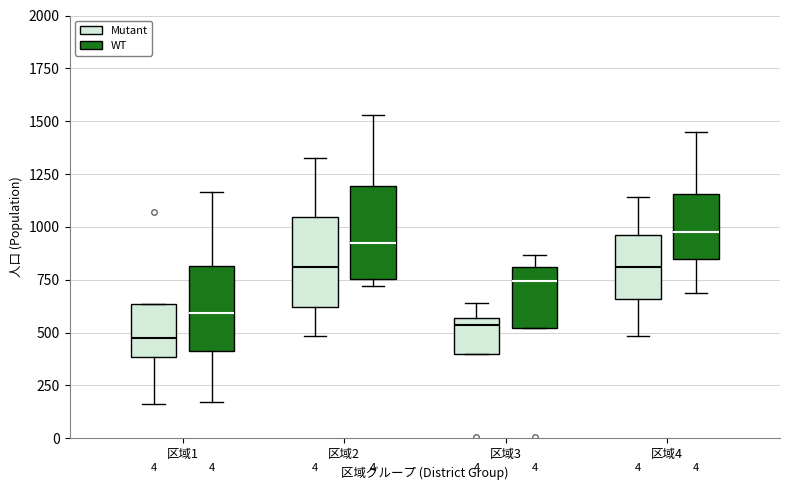

Reading left to right, transcribe this box plot: for each box, give where its median line is, the range the box spans, and where its two whiskers end, as read against the y-axis. The values are not printed on the chart, so give them approximately, as read against the axis.

区域1 (Mutant): median 500, box 400 to 650, whiskers 150 to 650
区域1 (WT): median 600, box 400 to 800, whiskers 150 to 1150
区域2 (Mutant): median 800, box 600 to 1050, whiskers 500 to 1350
区域2 (WT): median 900, box 750 to 1200, whiskers 700 to 1550
区域3 (Mutant): median 550 (just below the box's upper edge), box 400 to 550, whiskers 400 to 650
区域3 (WT): median 750, box 500 to 800, whiskers 500 to 850
区域4 (Mutant): median 800, box 650 to 950, whiskers 500 to 1150
区域4 (WT): median 1000, box 850 to 1150, whiskers 700 to 1450